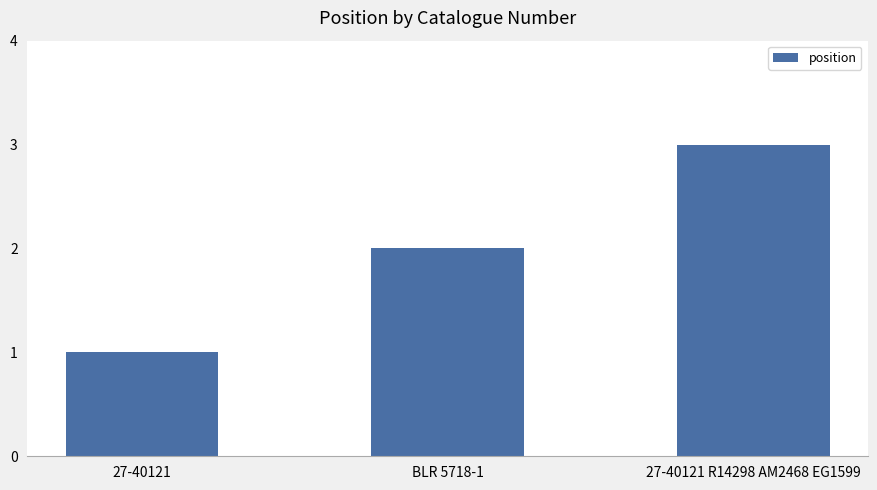

Reading left to right, list all the values displayed in this chart.

27-40121=1	BLR 5718-1=2	27-40121 R14298 AM2468 EG1599=3